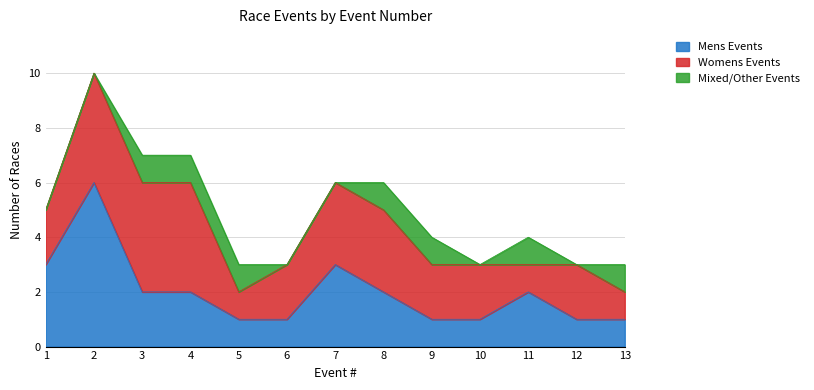

Reading left to right, extract all data points from this chart.

Mens Events: 3	6	2	2	1	1	3	2	1	1	2	1	1
Womens Events: 2	4	4	4	1	2	3	3	2	2	1	2	1
Mixed/Other Events: 0	0	1	1	1	0	0	1	1	0	1	0	1